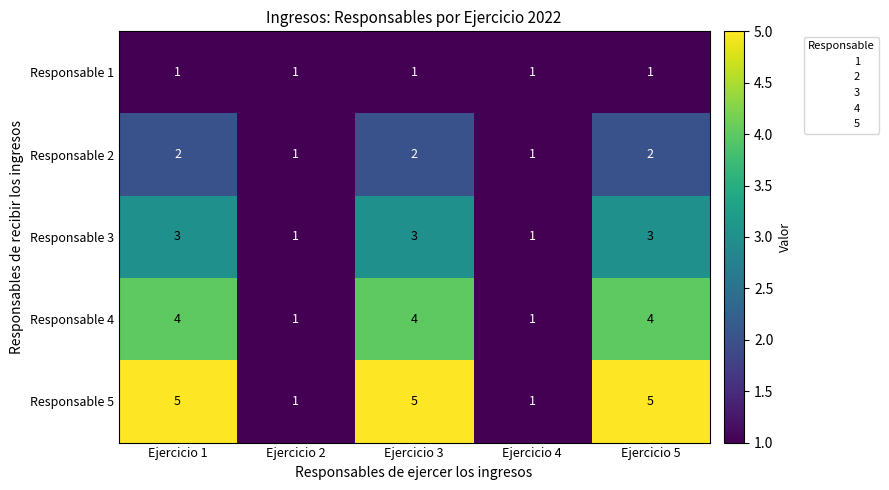

List the series in order of their overall mean, highest first.

Responsable 5, Responsable 4, Responsable 3, Responsable 2, Responsable 1